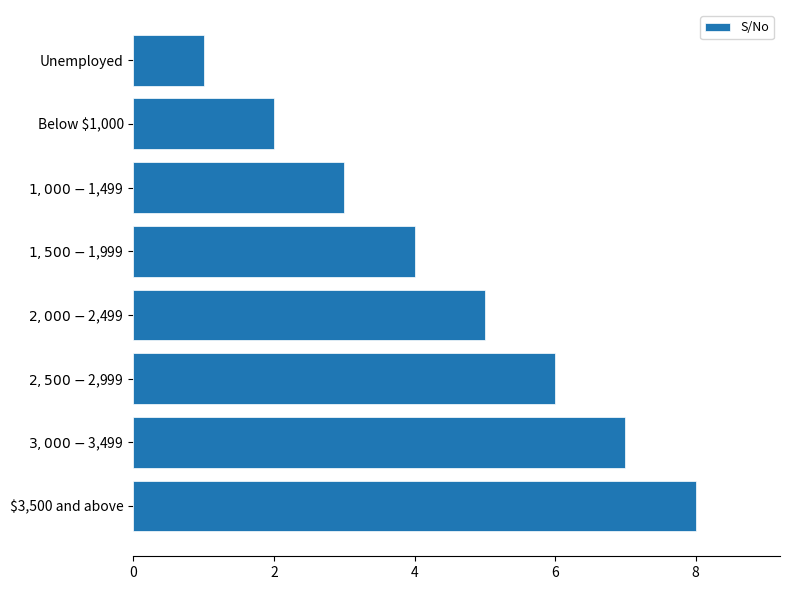

What is the difference between the second highest and second lowest values?

5